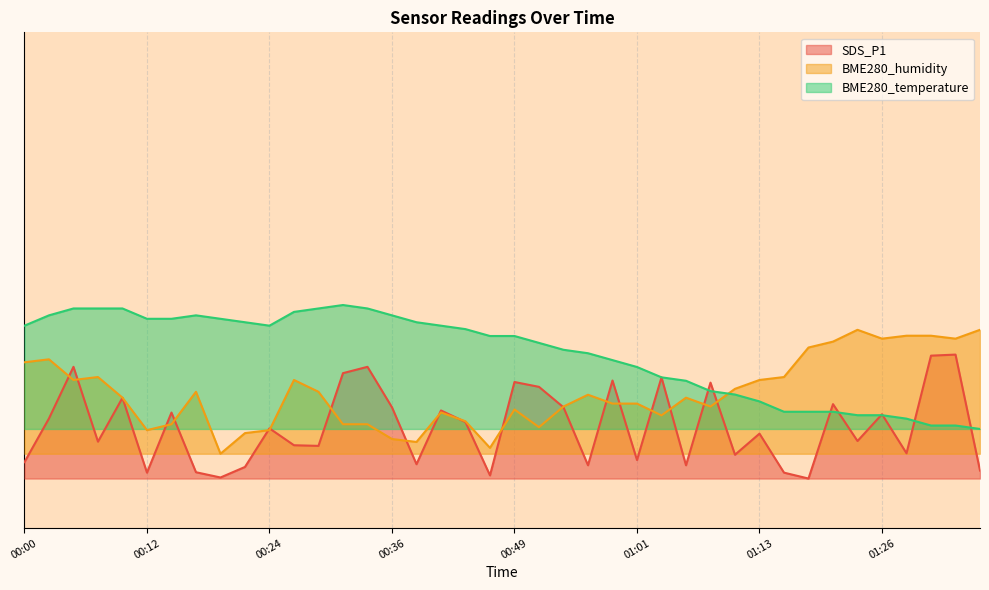

Which series has the largest total across all categories?

BME280_temperature